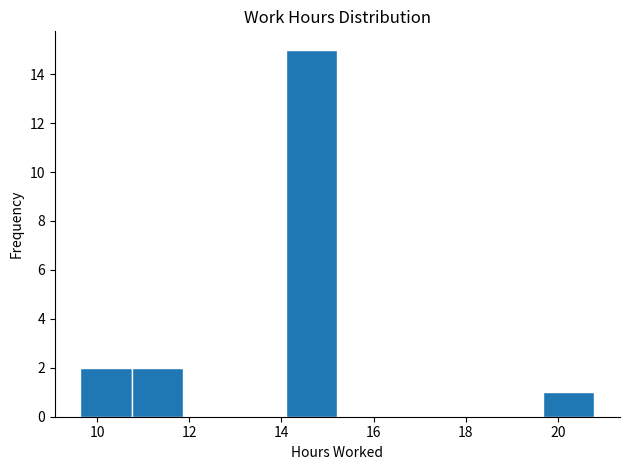

Reading left to right, list every bar in this chart as the range it spans on the x-axis followed by its height. Neither the bar edges nor the heights are printed on the chart, so give them approximately, as read against the axes.

9.6 to 10.8: 2
10.8 to 11.8: 2
11.8 to 13.0: 0
13.0 to 14.2: 0
14.2 to 15.2: 15
15.2 to 16.4: 0
16.4 to 17.4: 0
17.4 to 18.6: 0
18.6 to 19.6: 0
19.6 to 20.8: 1